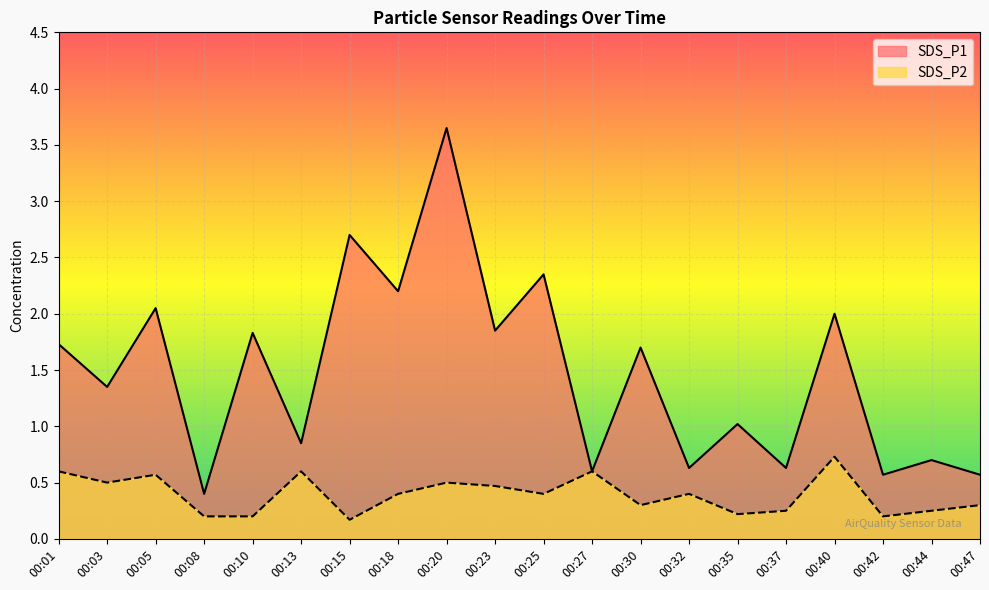

The value of SDS_P1 at 00:35 is 1.0. True or false?

True